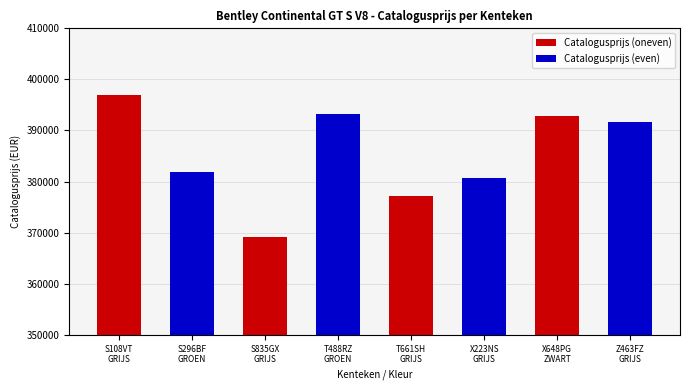

Is it true that the value at S296BF
GROEN is 117162?

False